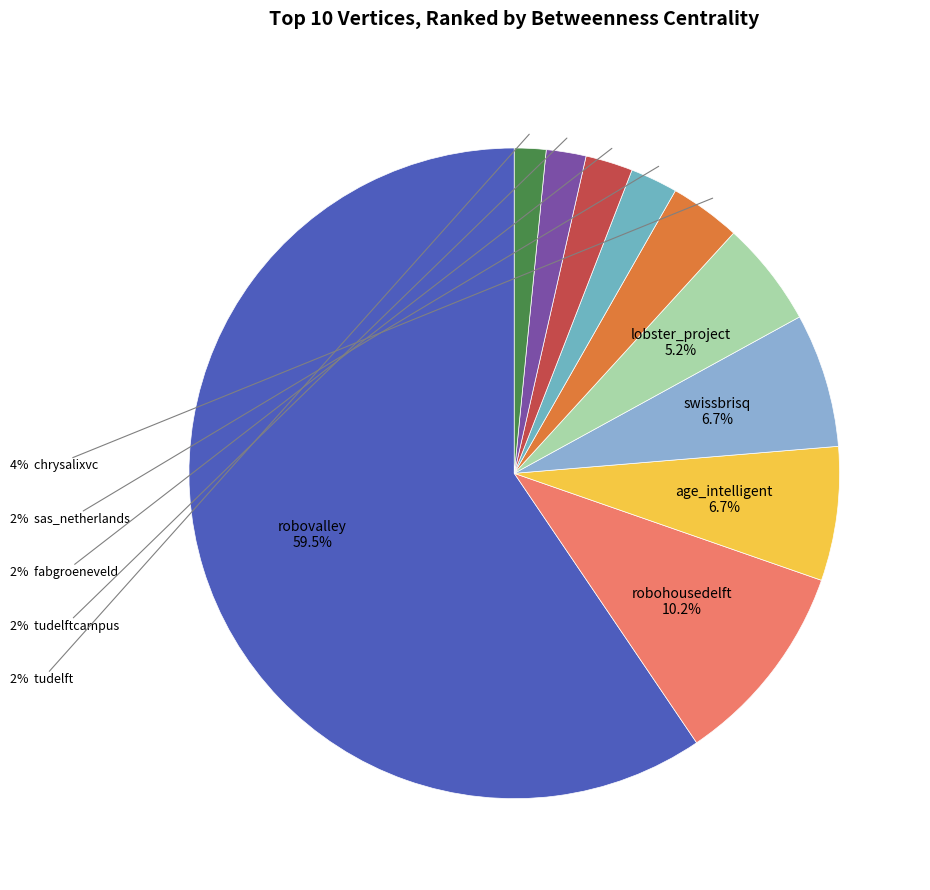

How many segments does this pie chart have?

10